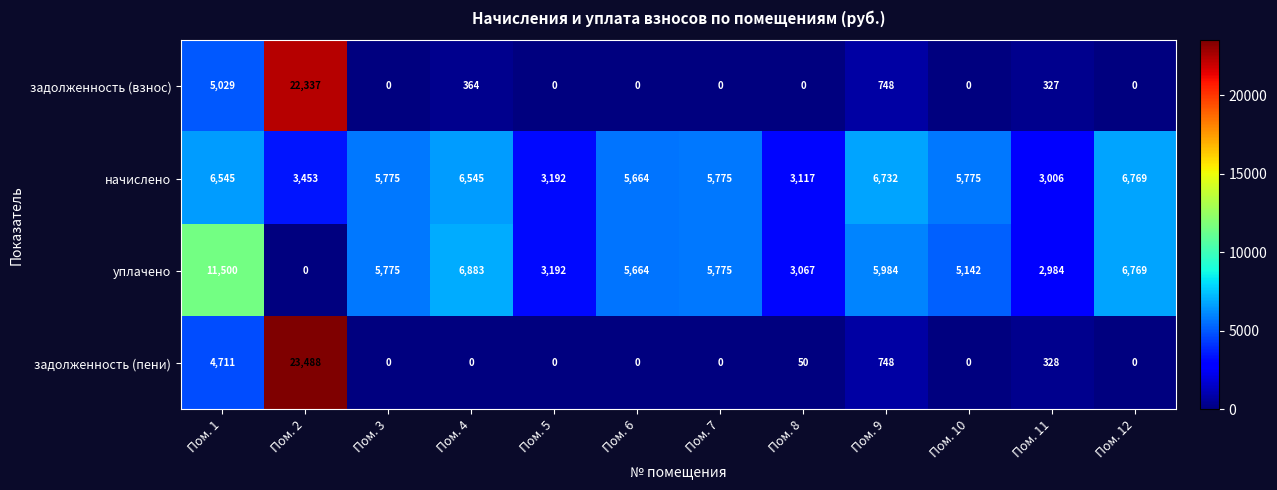

Read the начислено value at Пом. 10, to the nearest 10.

5780